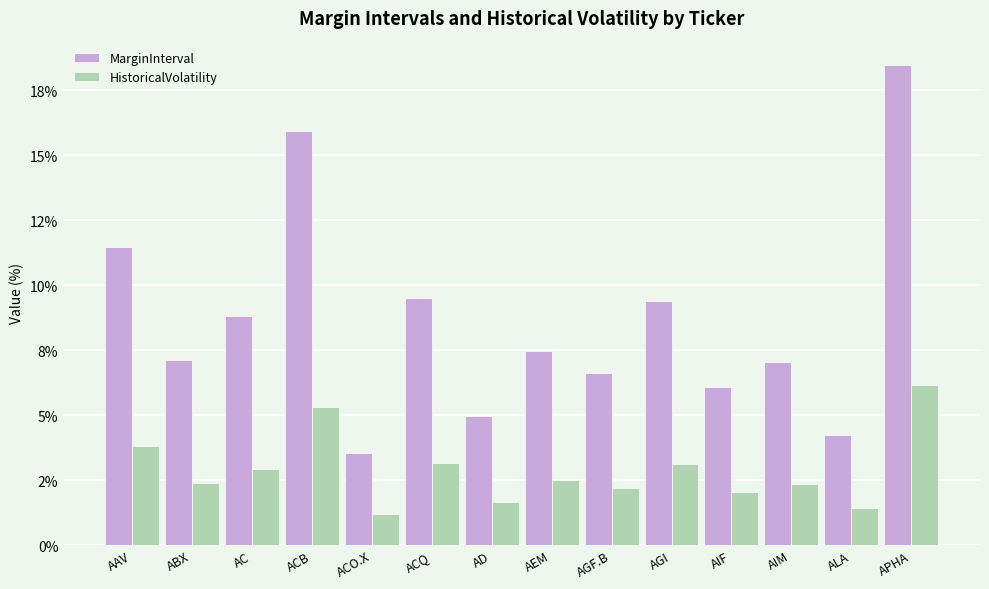

Are the bars horizontal?

No